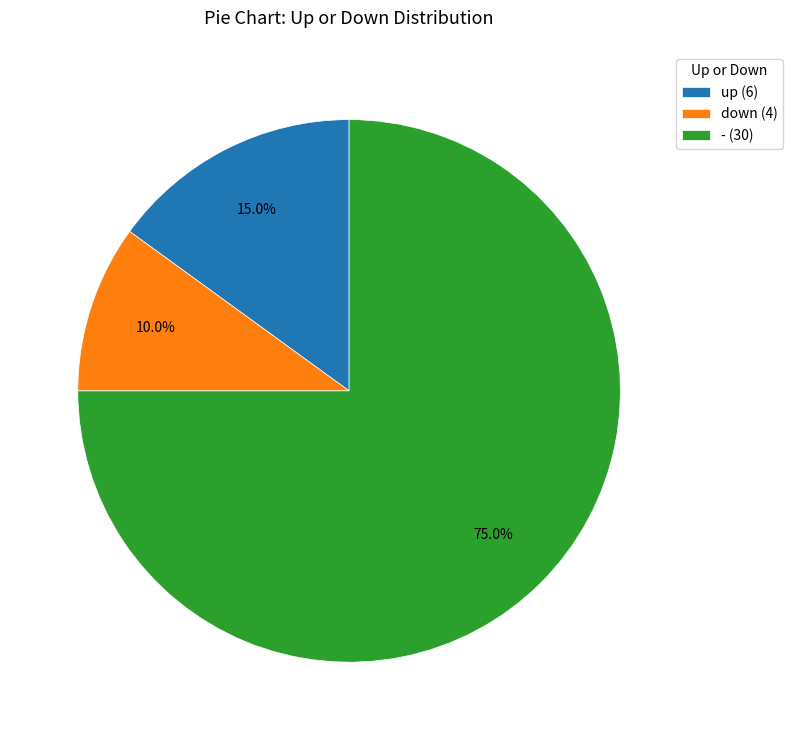

What percentage is the up slice, to the nearest percent?

15%